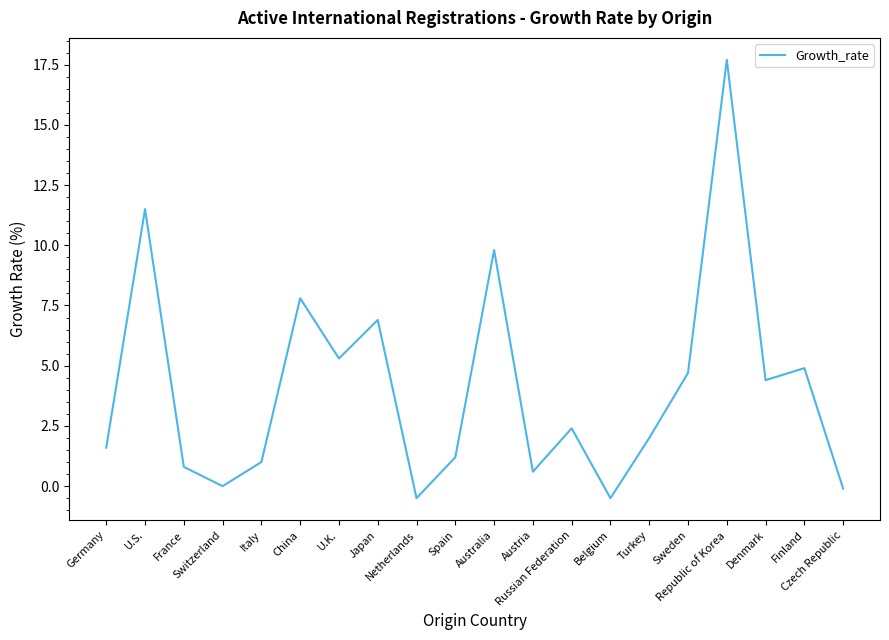

What is the difference between the values at Sweden and Japan?

2.2